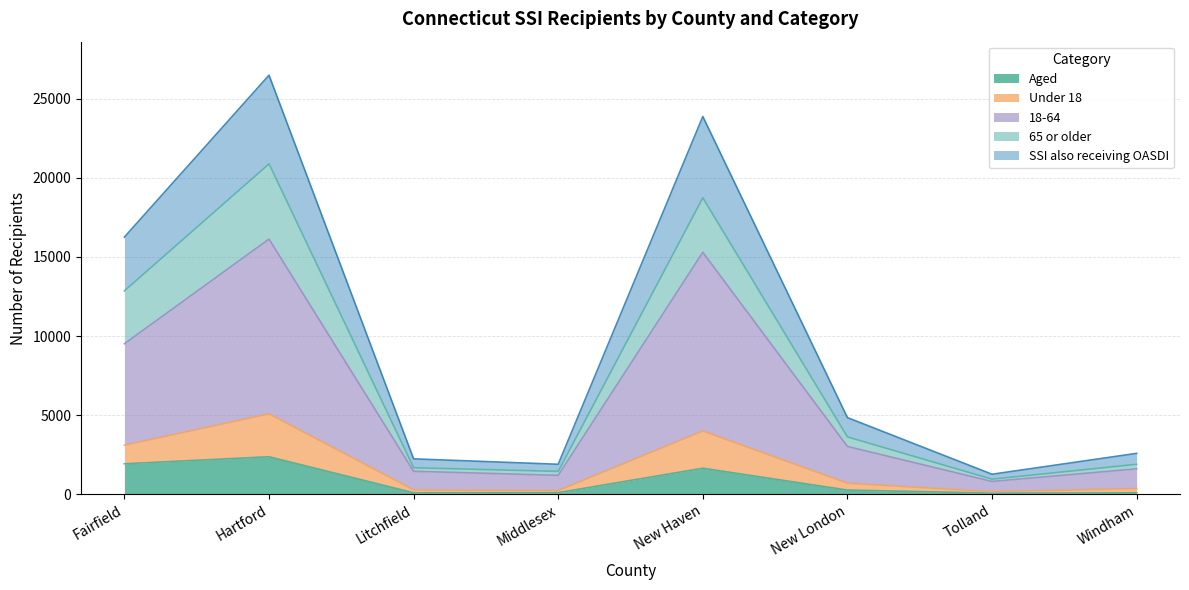

Which series has the largest total across all categories?

18-64